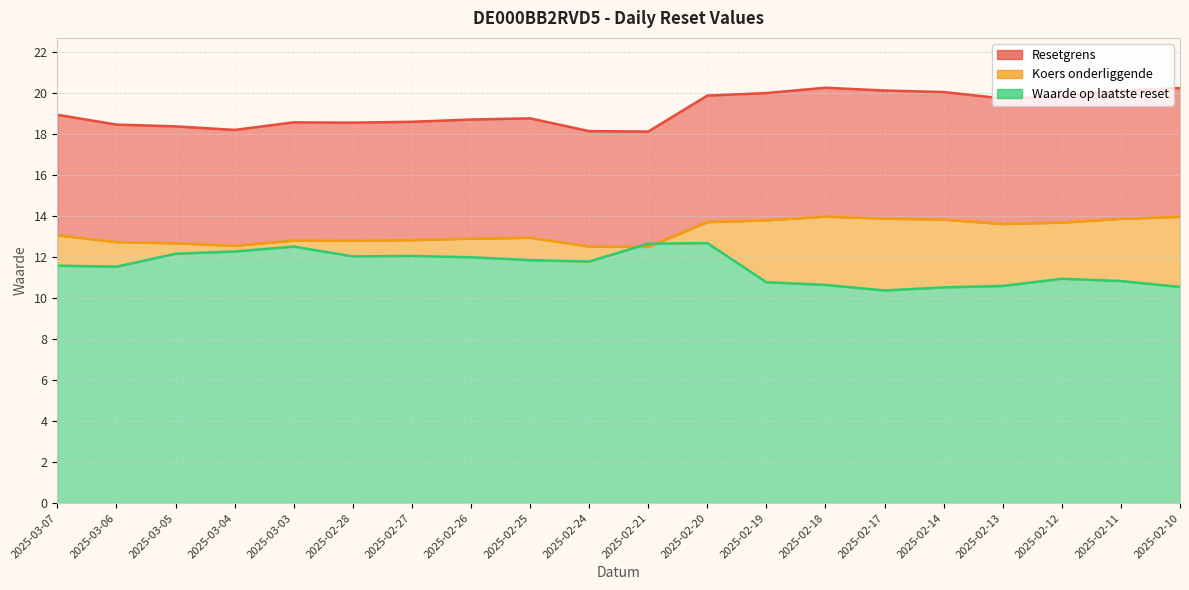

Rank the categories by Waarde op laatste reset value from lowest to highest.

2025-02-17, 2025-02-14, 2025-02-10, 2025-02-13, 2025-02-18, 2025-02-19, 2025-02-11, 2025-02-12, 2025-03-06, 2025-03-07, 2025-02-24, 2025-02-25, 2025-02-26, 2025-02-28, 2025-02-27, 2025-03-05, 2025-03-04, 2025-03-03, 2025-02-21, 2025-02-20